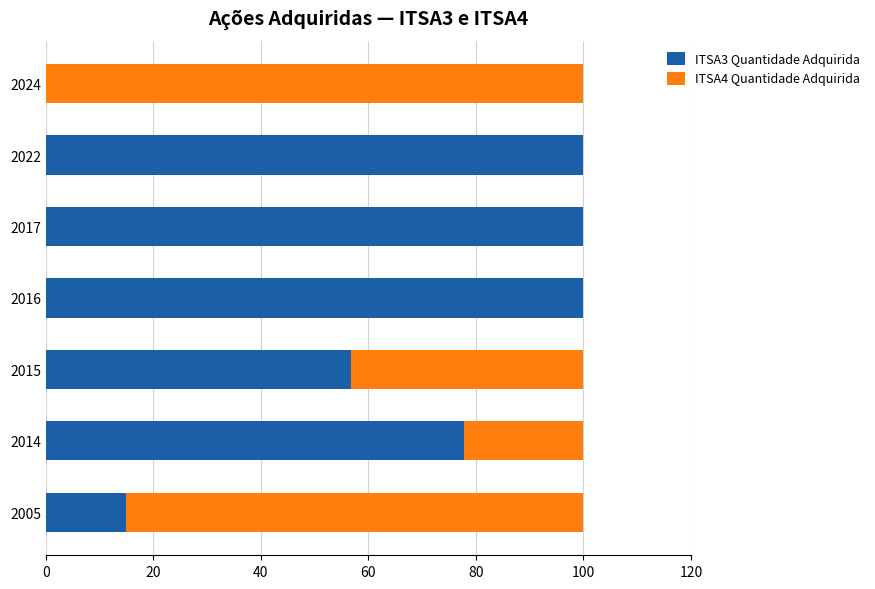

At which label is ITSA3 Quantidade Adquirida closest to 50?

2015